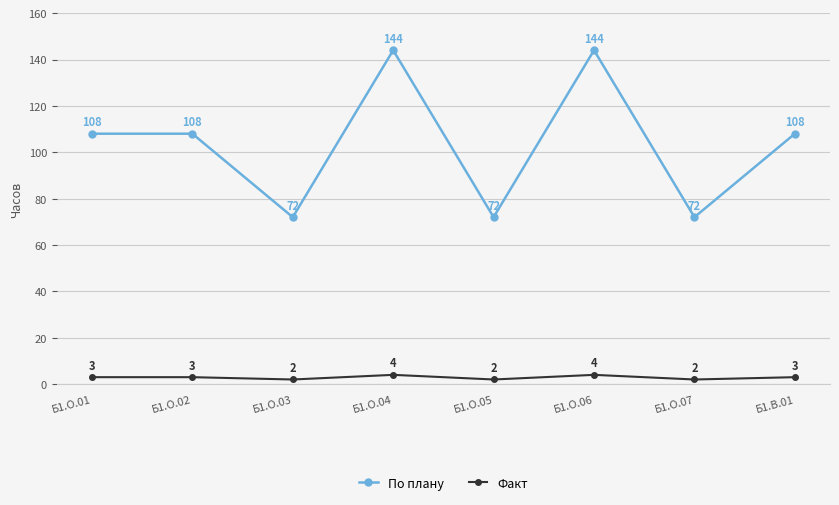

What is the minimum value shown in the chart?

2